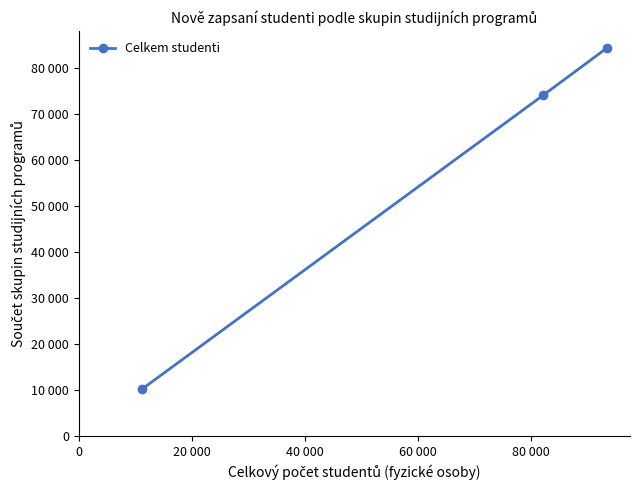

What is the difference between the maximum and minimum values?

74187